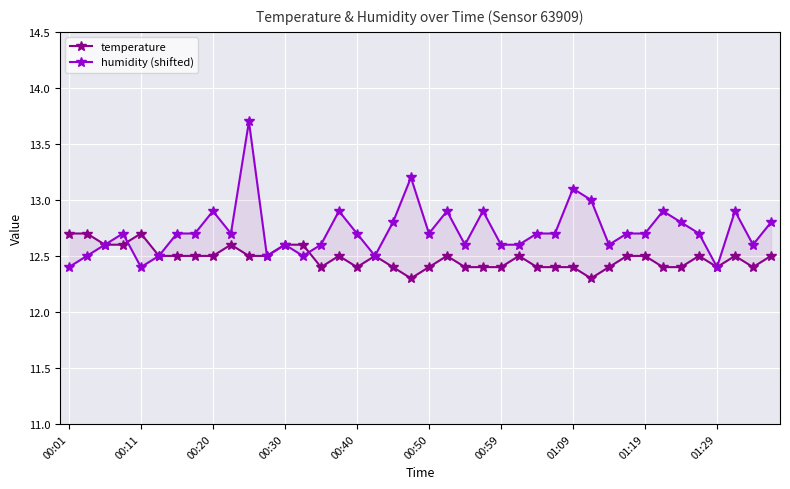

What is the value of the humidity (shifted) point at the 21st from the left?

12.7